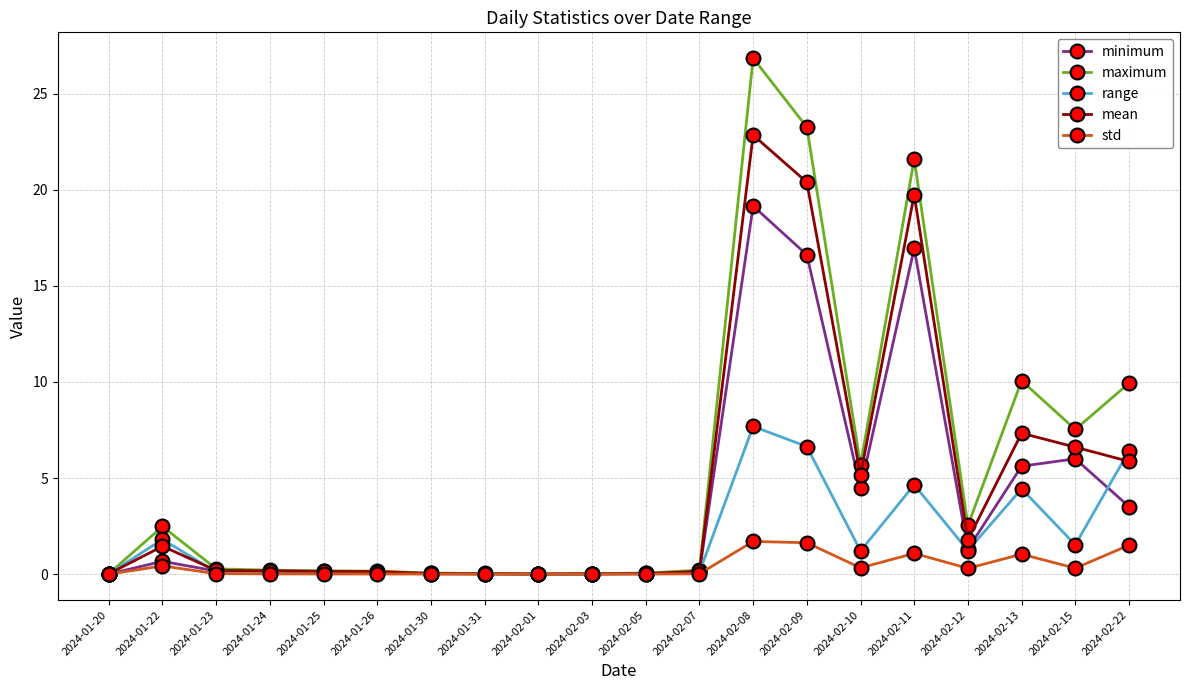

Which category has the highest value across all series?

2024-02-08